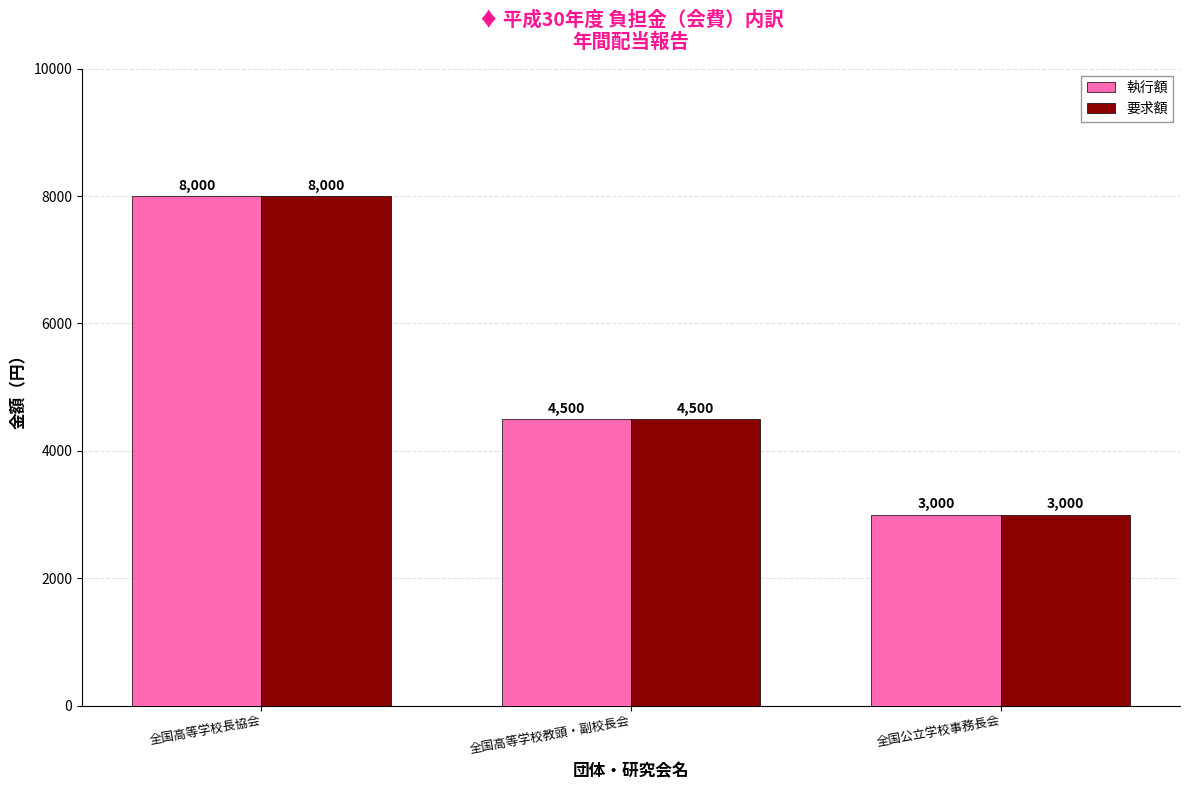

What is the sum of the 執行額 values at 全国高等学校教頭・副校長会 and 全国高等学校長協会?

12500